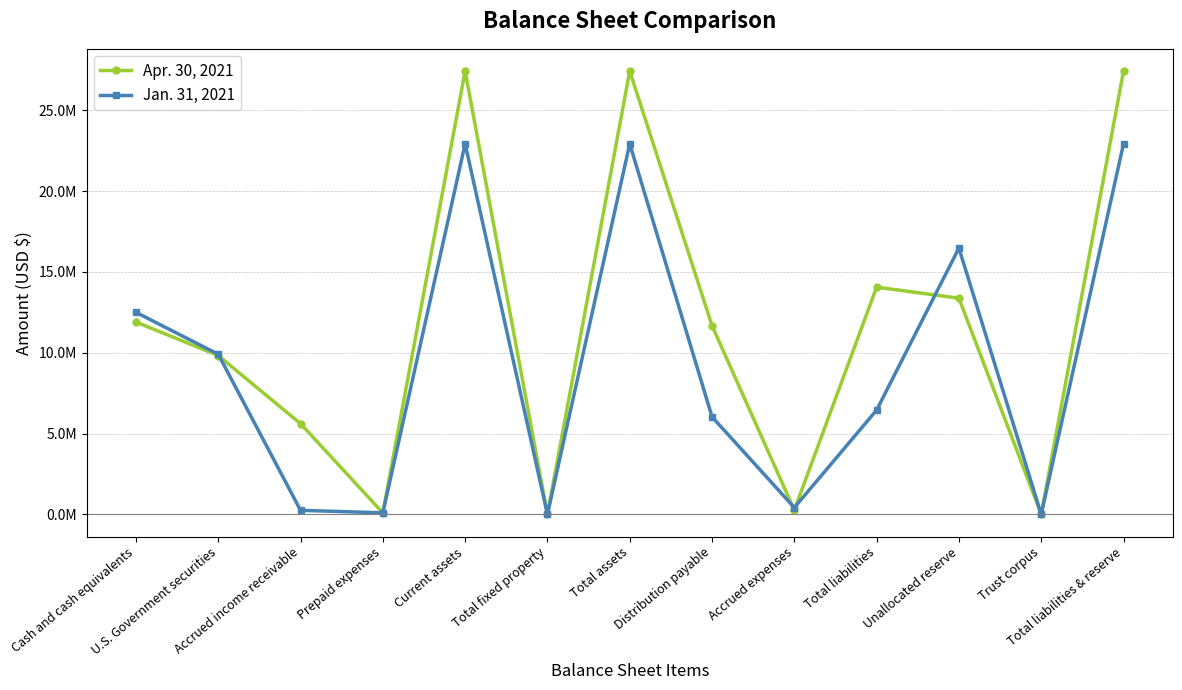

What is the value of the Apr. 30, 2021 point at the 2nd from the left?

9826000